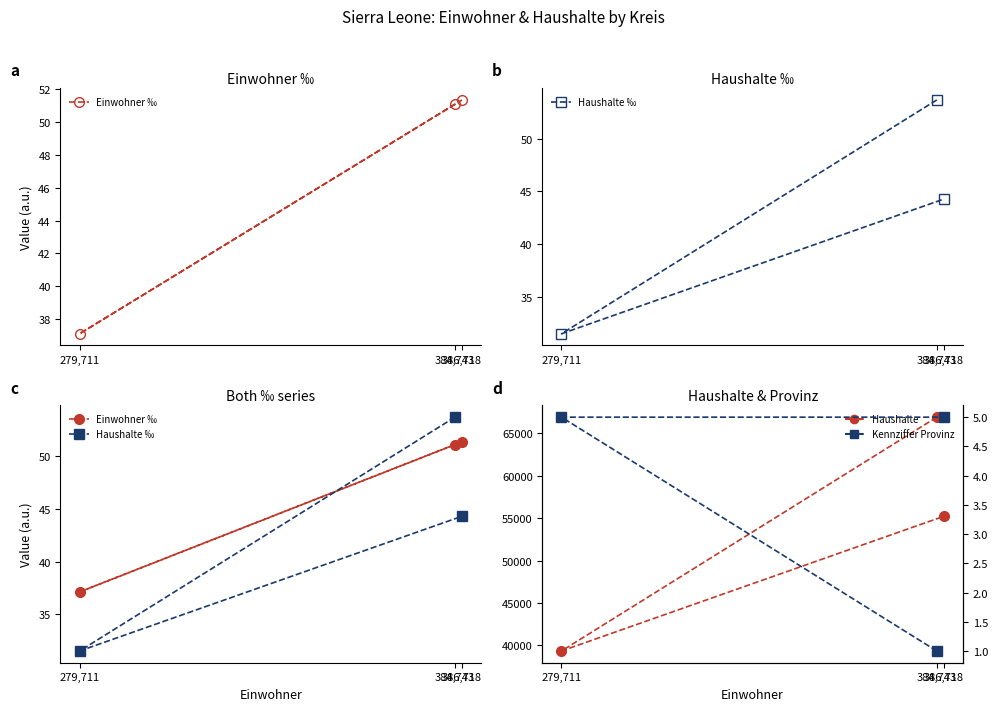

List the labels in order of Kennziffer Provinz value, smallest first.

384,743, 279,711, 386,718